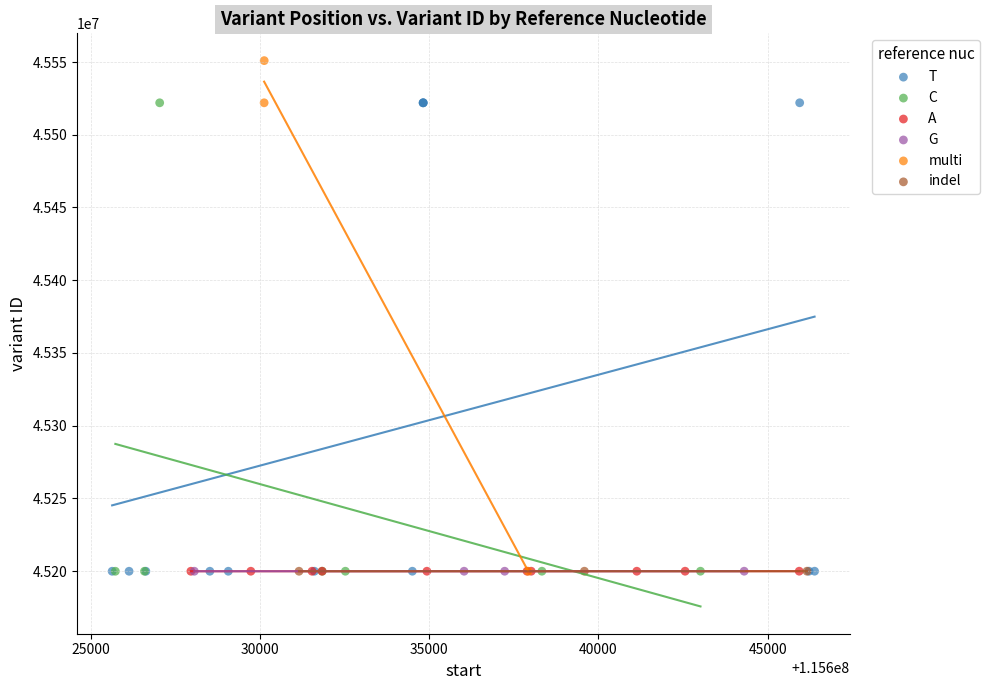

Which series reaches the maximum Y coordinate?

multi